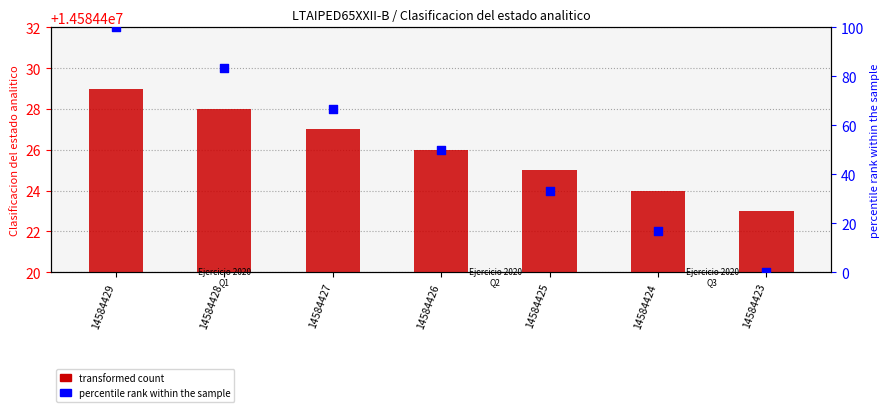

Is the value of transformed count at 14584429 greater than the value of percentile rank within the sample at 14584427?

Yes